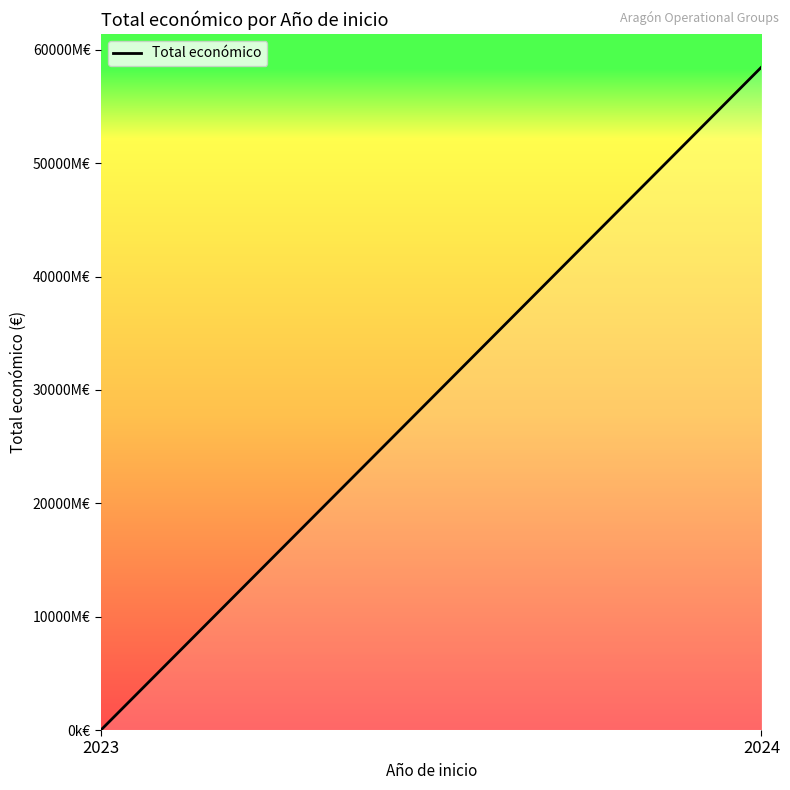

Does the chart display data point markers on the line(s)?

No